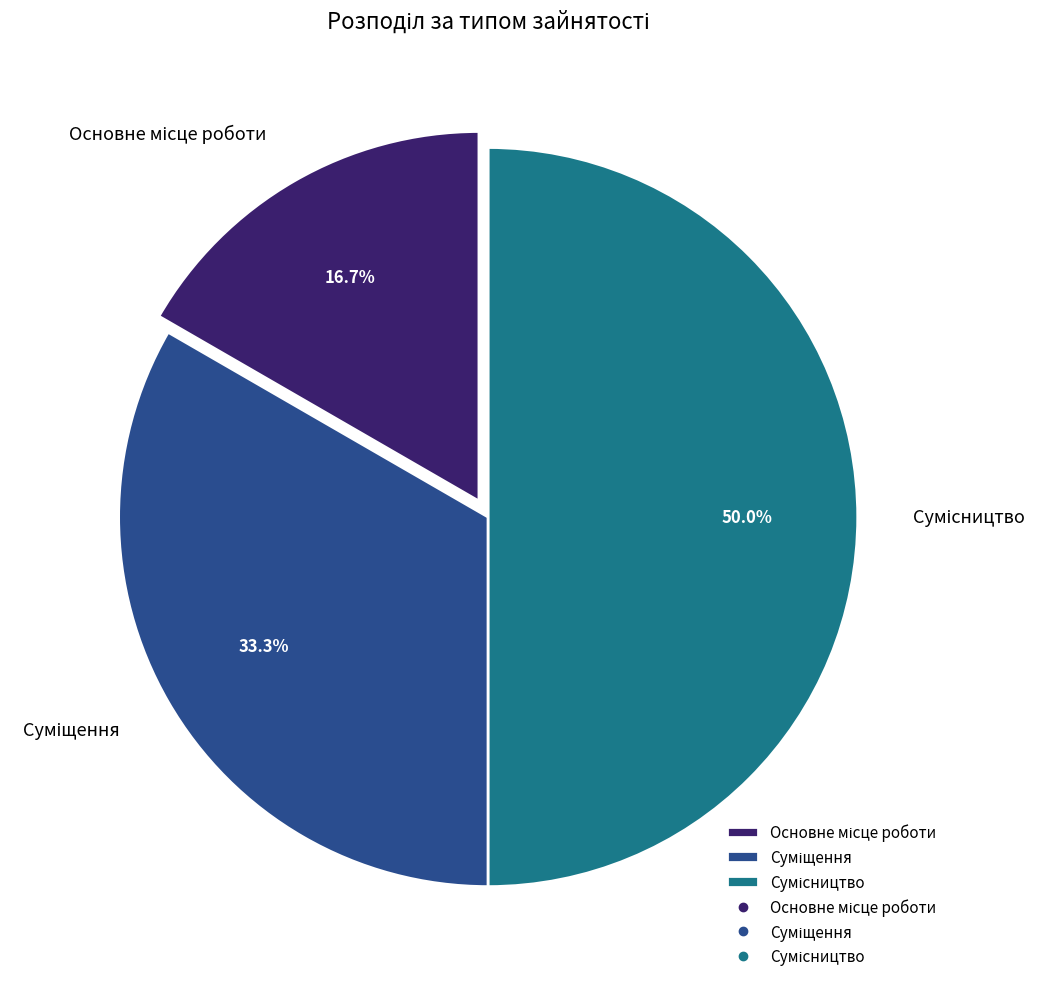

Rank the categories by value from lowest to highest.

Основне місце роботи, Суміщення, Сумісництво